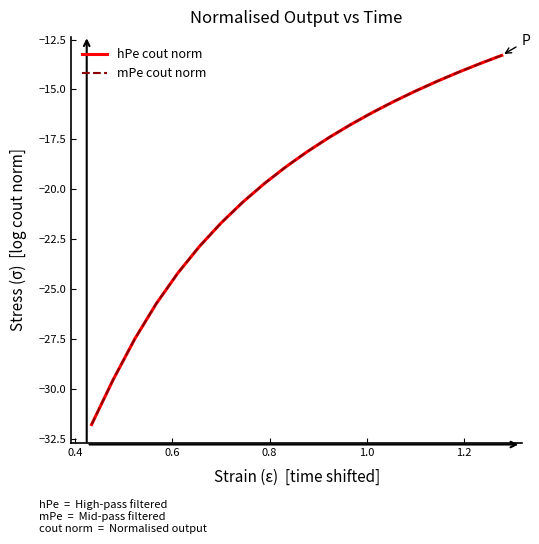

What is the greatest value displayed?

-13.3